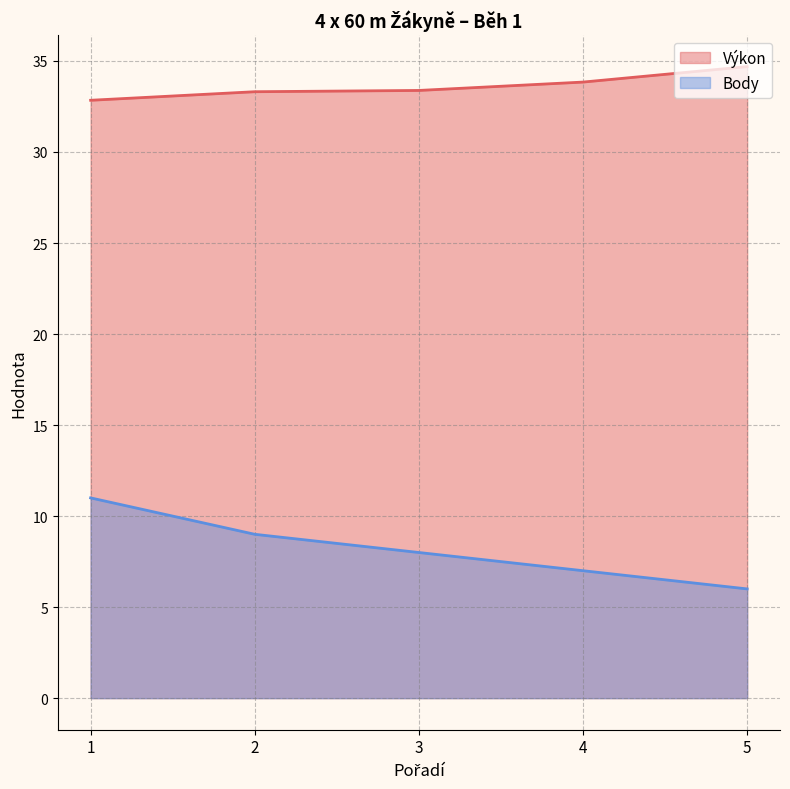

How many values in the Výkon series exceed 33?

4